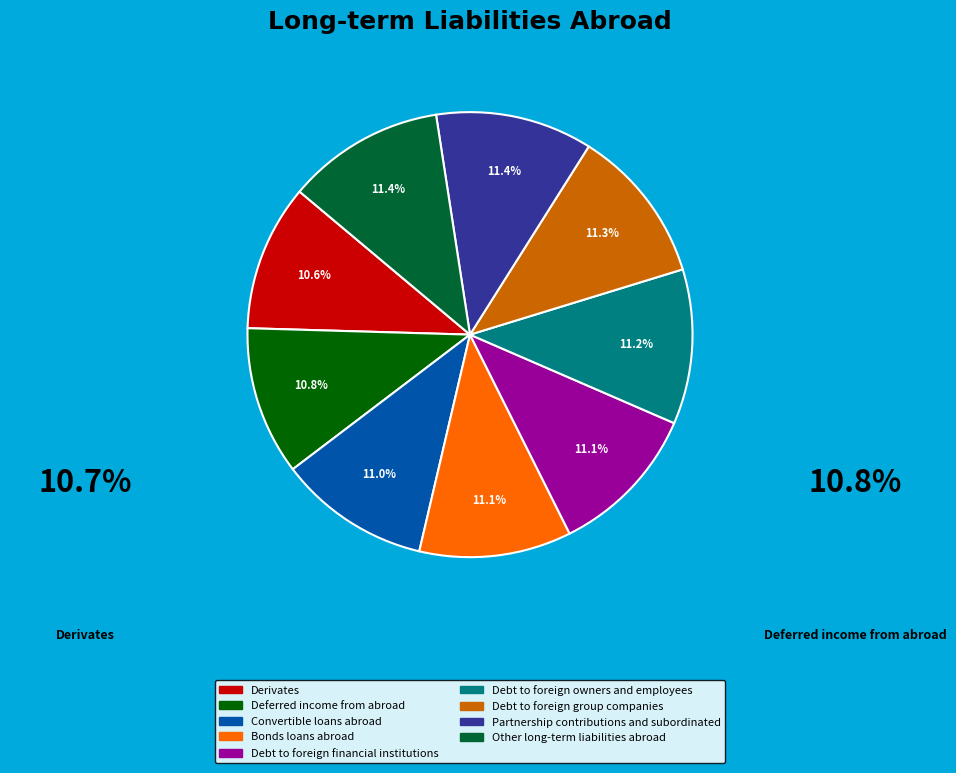

Count the number of slices in the pie.

9